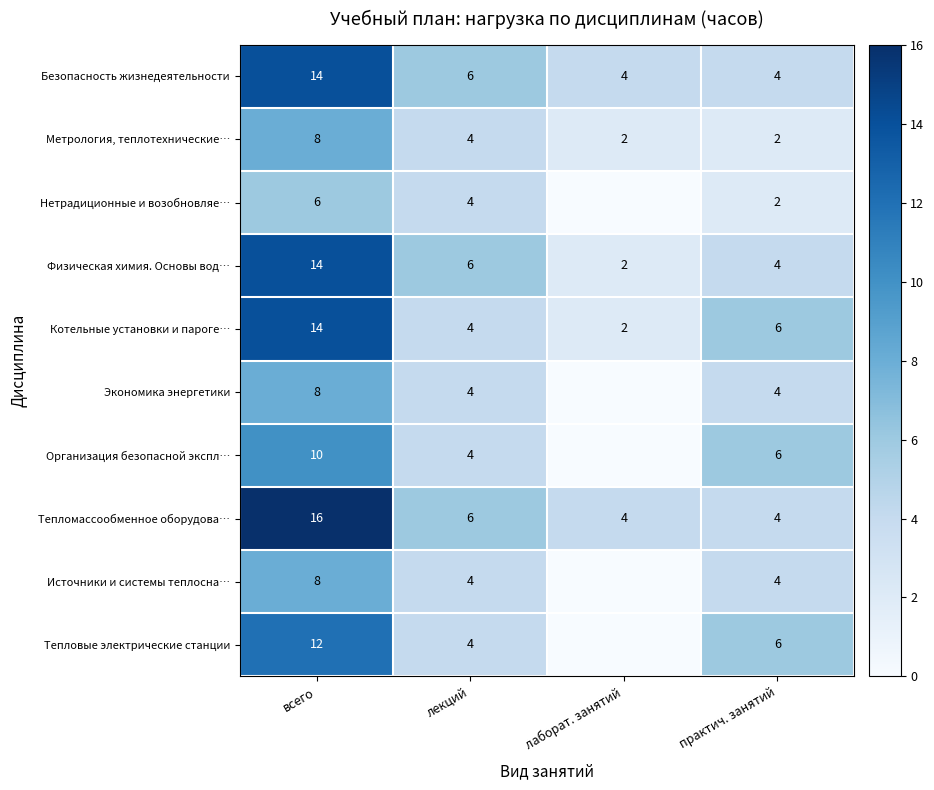

What is the total value across all series at лекций?

46